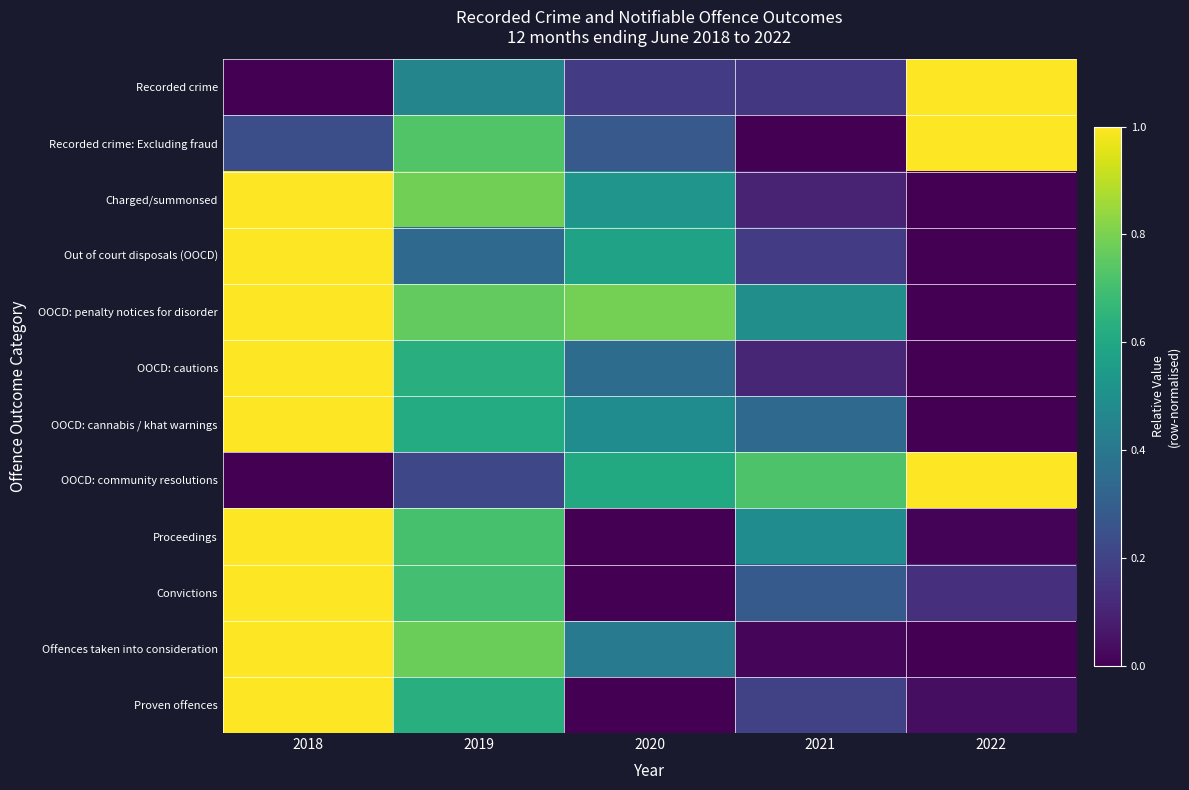

True or false: Proceedings has a value of 0.0 at 2022.

False